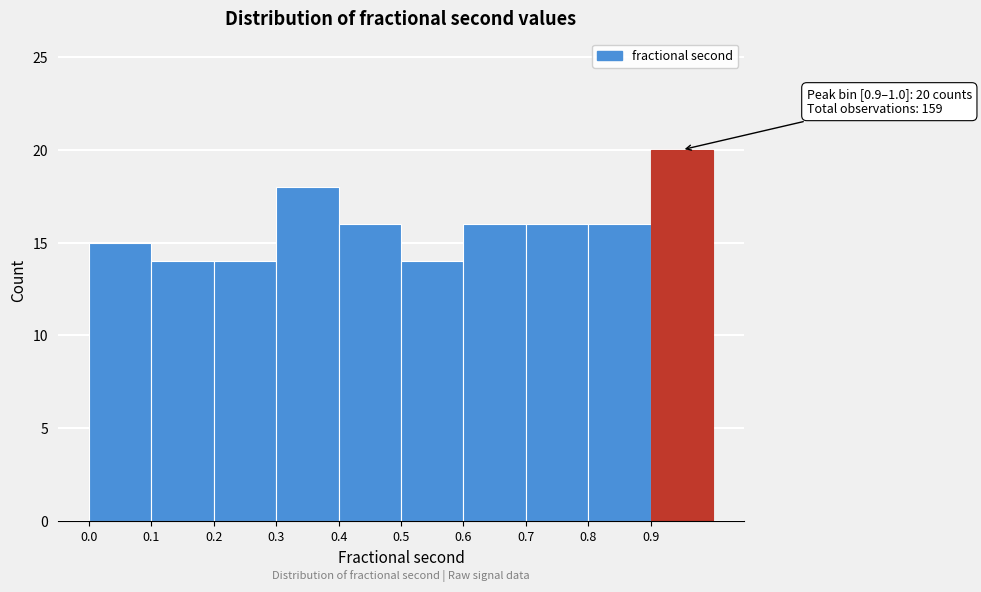

Which range on the x-axis has the tallest bar?

0.9 to 1.0